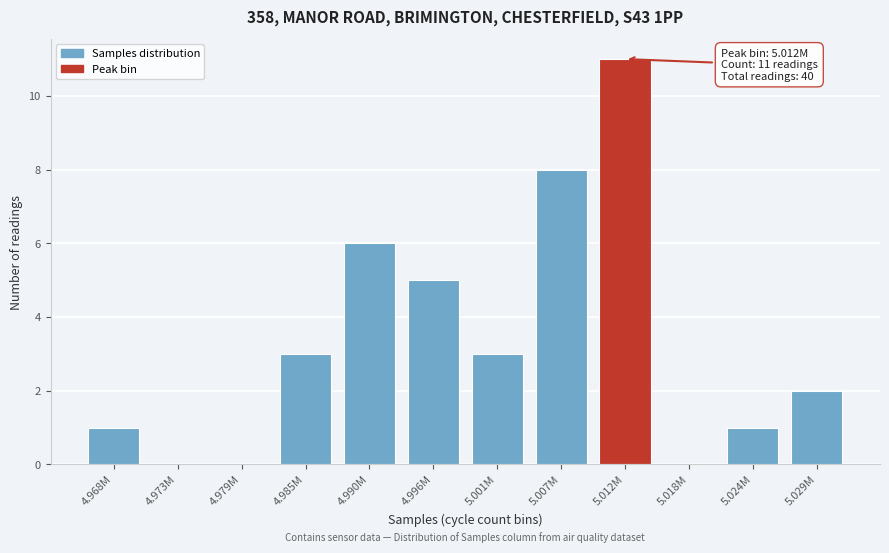

Reading left to right, transcribe all the data shown in this chart.

4.968M=1	4.973M=0	4.979M=0	4.985M=3	4.990M=6	4.996M=5	5.001M=3	5.007M=8	5.012M=11	5.018M=0	5.024M=1	5.029M=2